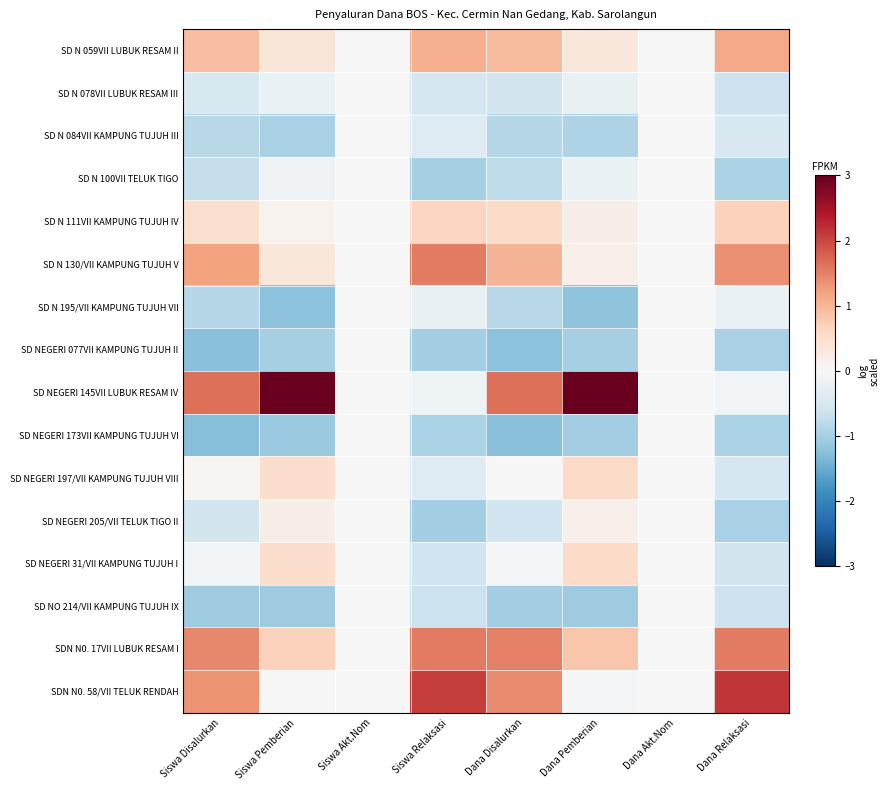

What is the smallest value displayed?

-1.3